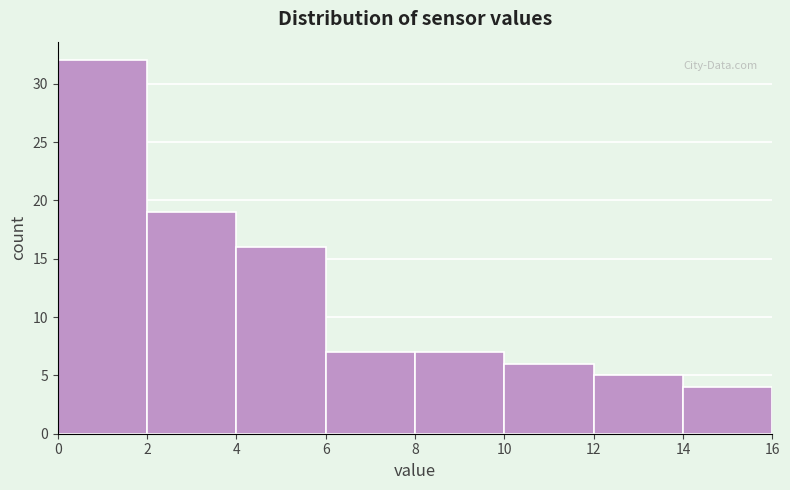

Reading left to right, list every bar in this chart as the range it spans on the x-axis followed by its height. The values are not printed on the chart, so give them approximately, as read against the axis.

0 to 2: 32
2 to 4: 19
4 to 6: 16
6 to 8: 7
8 to 10: 7
10 to 12: 6
12 to 14: 5
14 to 16: 4